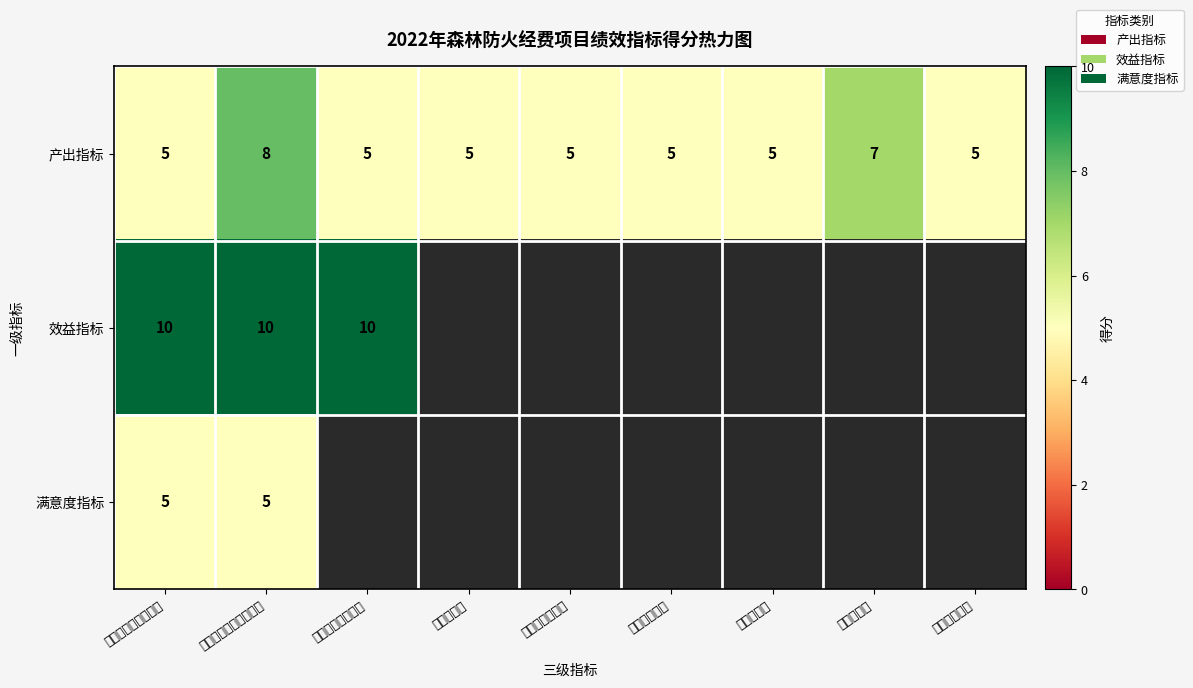

How many series are shown in this chart?

3